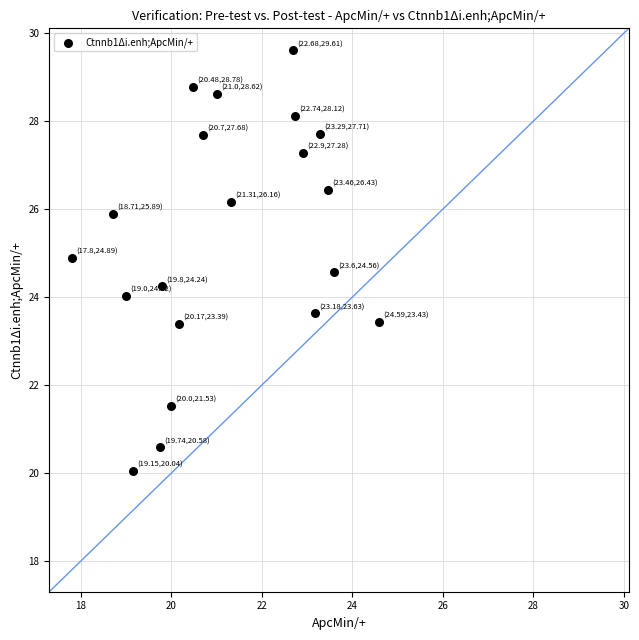

What is the range of Y values (max minus min)?

9.6